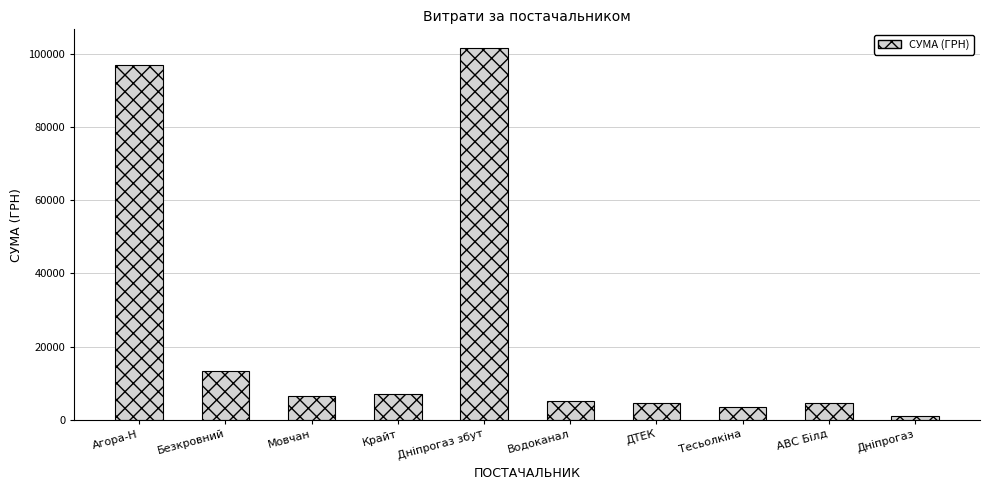

Approximately how many times larger is the value at АВС Білд compared to Тесьолкіна?

1.3